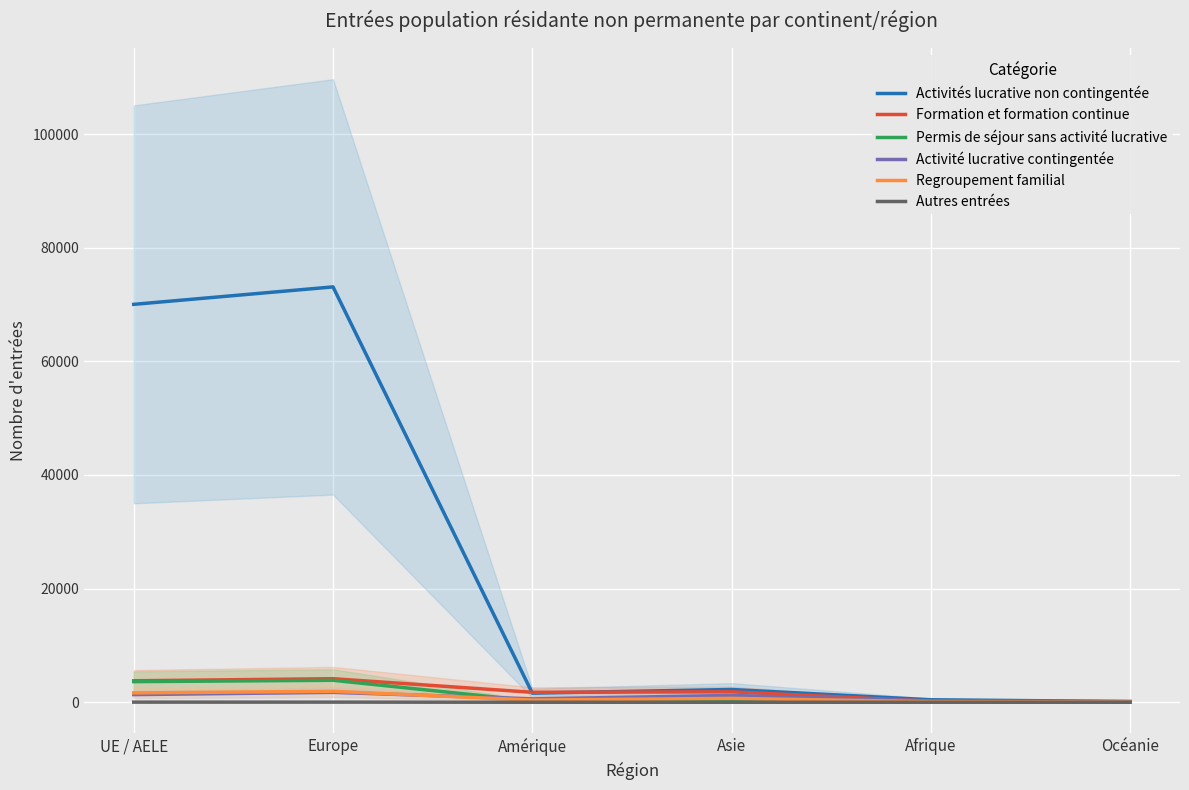

Reading left to right, extract all data points from this chart.

Activités lucrative non contingentée: UE / AELE=70024	Europe=73096	Amérique=1606	Asie=2246	Afrique=436	Océanie=132
Formation et formation continue: UE / AELE=3781	Europe=4144	Amérique=1754	Asie=1838	Afrique=187	Océanie=116
Permis de séjour sans activité lucrative: UE / AELE=3629	Europe=3867	Amérique=240	Asie=296	Afrique=155	Océanie=8
Activité lucrative contingentée: UE / AELE=1343	Europe=1742	Amérique=597	Asie=1199	Afrique=248	Océanie=39
Regroupement familial: UE / AELE=1649	Europe=1923	Amérique=381	Asie=684	Afrique=102	Océanie=24
Autres entrées: UE / AELE=23	Europe=25	Amérique=2	Asie=0	Afrique=2	Océanie=0